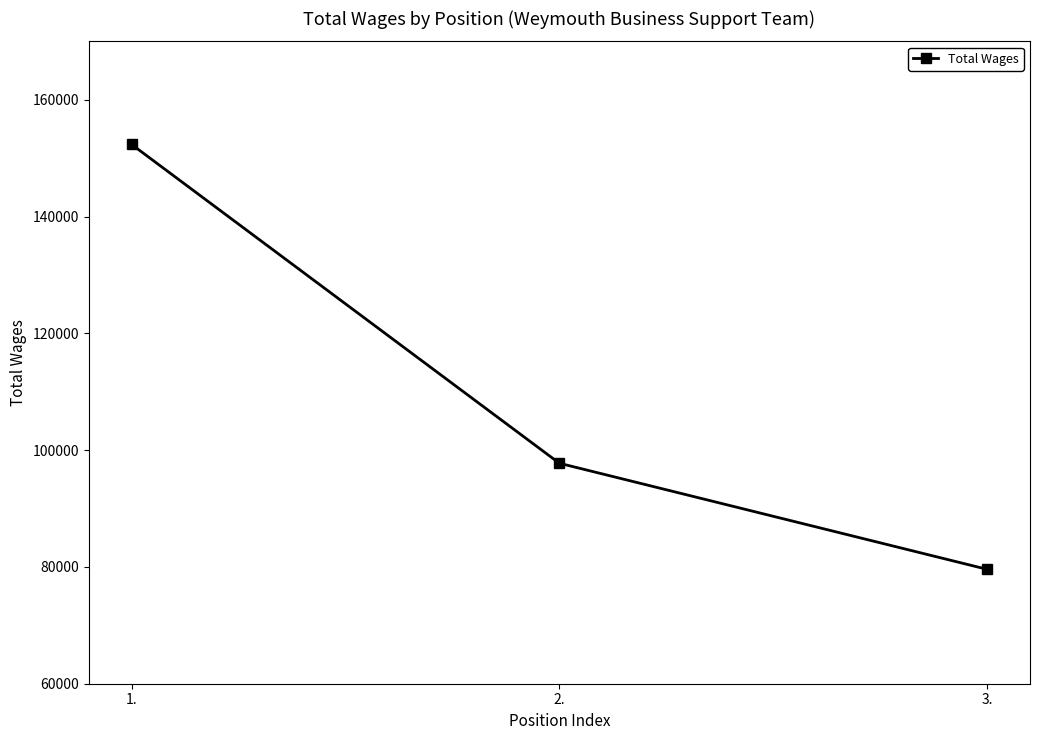

List the labels in order of value, largest first.

1., 2., 3.